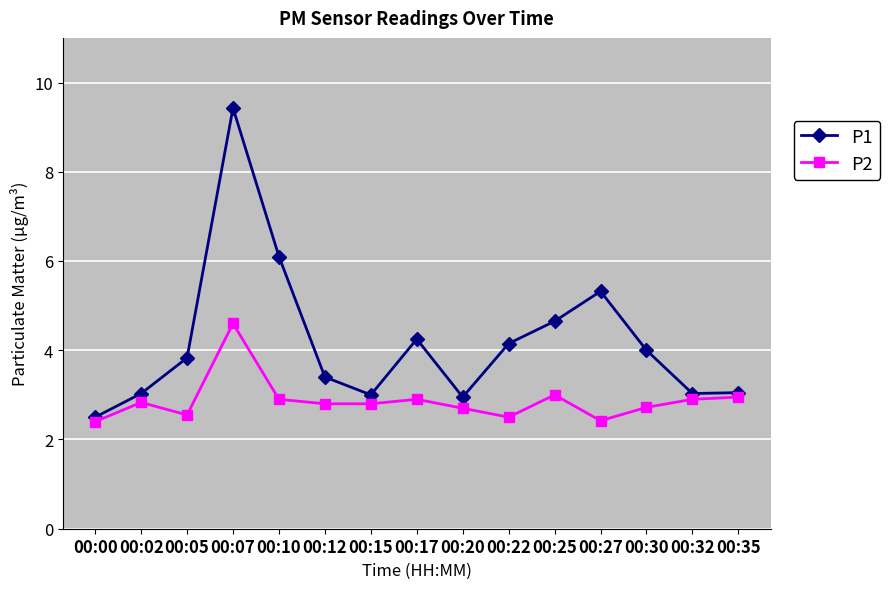

What is the smallest value displayed?

2.4